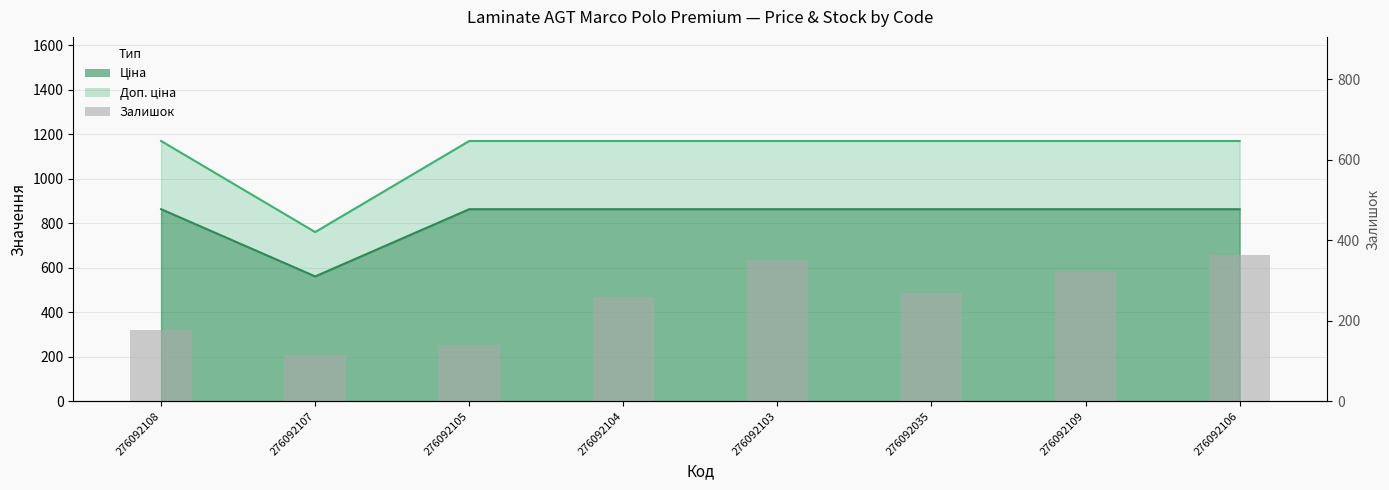

The chart shows a value of 258 at 276092104. True or false?

True